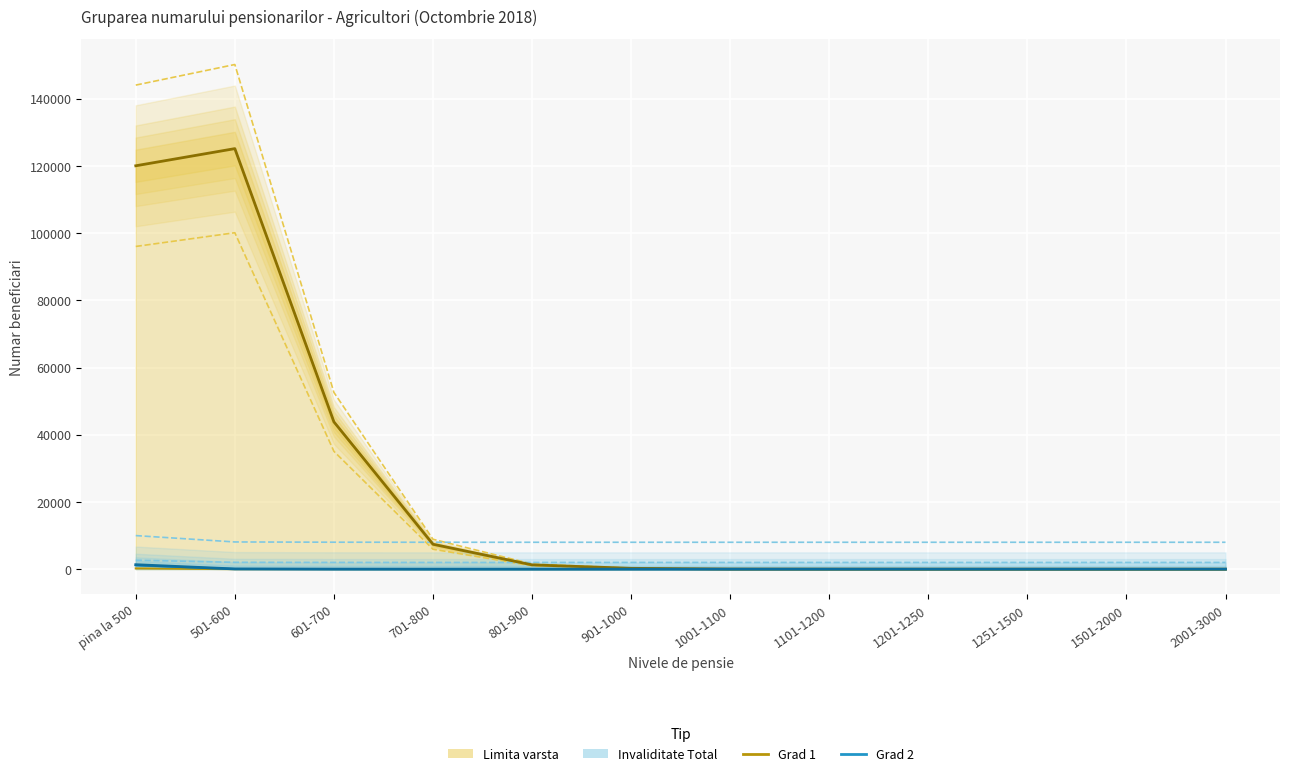

How many values in the Grad 2 series exceed 0?

5